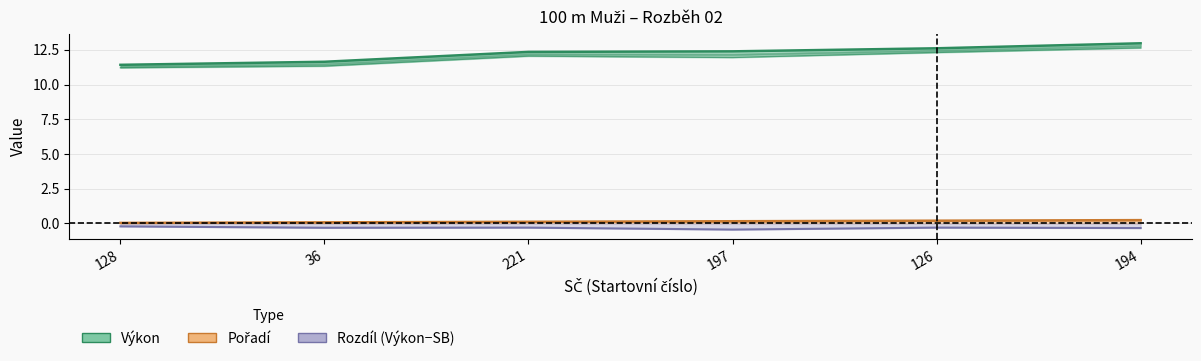

What is the total value across all series at 221?

24.5